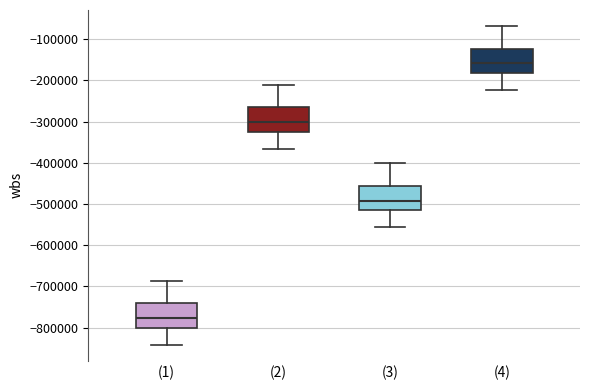

Reading left to right, transcribe this box plot: for each box, give where its median line is, the range the box spans, and where its two whiskers end, as read against the y-axis. The values are not printed on the chart, so give them approximately, as read against the axis.

(1): median -780000, box -800000 to -740000, whiskers -840000 to -690000
(2): median -300000, box -330000 to -270000, whiskers -370000 to -210000
(3): median -490000, box -520000 to -460000, whiskers -560000 to -400000
(4): median -160000, box -180000 to -120000, whiskers -220000 to -70000